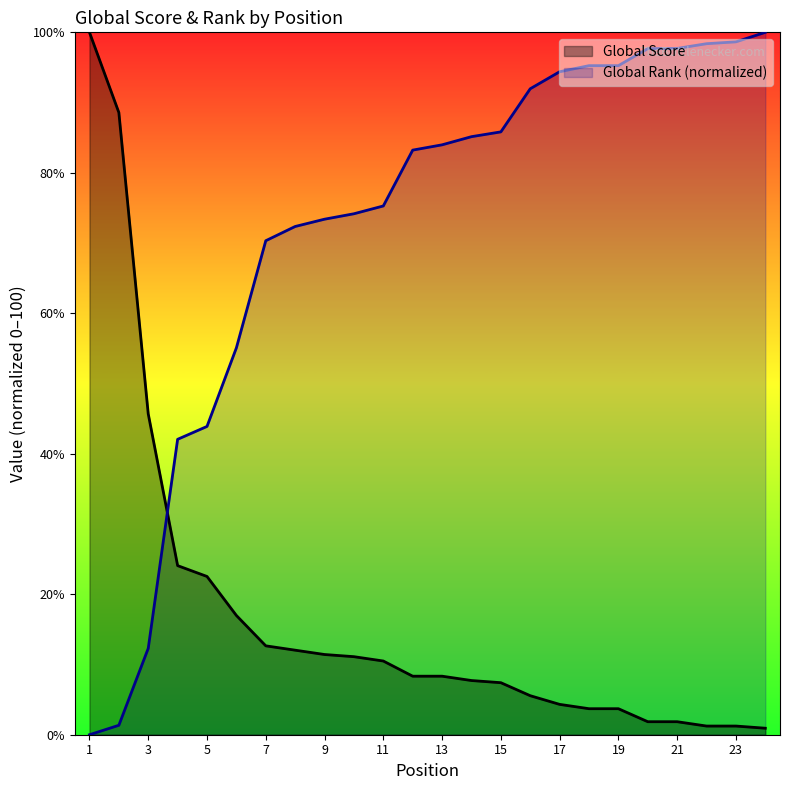

List the series in order of their peak value, highest first.

Global Score, Global Rank (scaled)